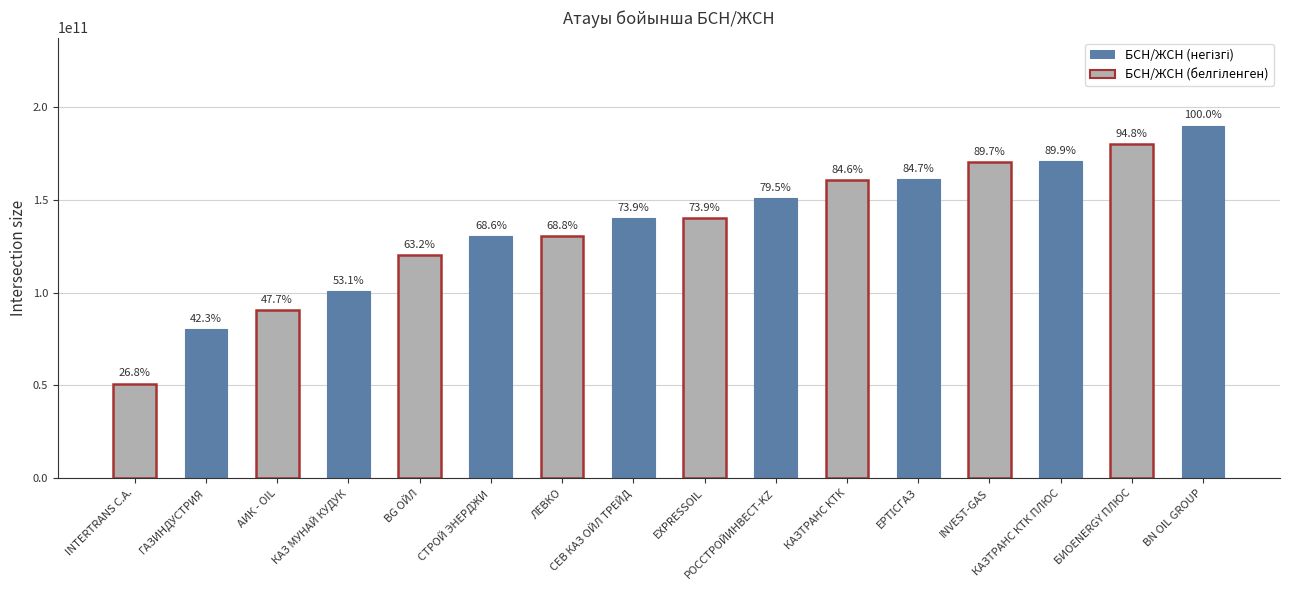

Are the bars horizontal?

No